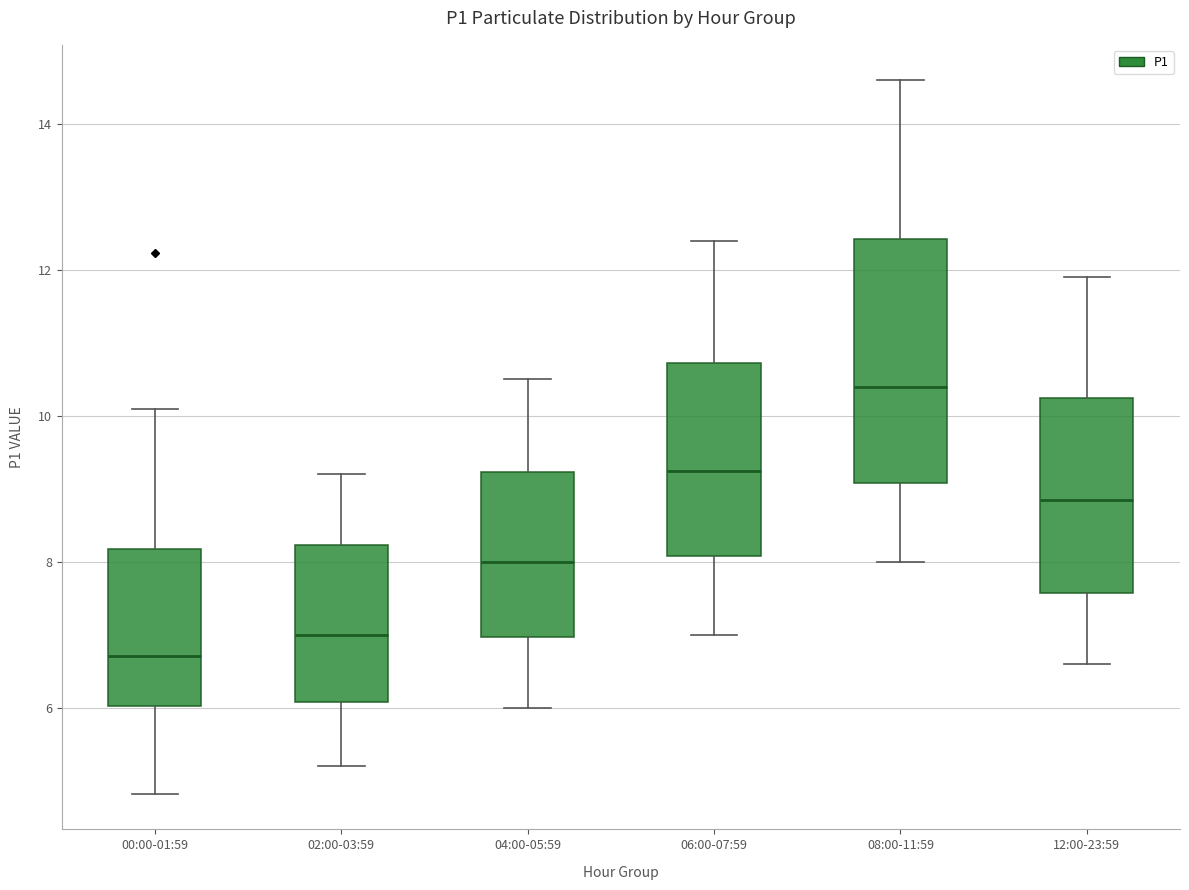

Reading left to right, read every box against the y-axis: the position of its median line, the range the box covers, and the ends of its whiskers. The values are not printed on the chart, so give them approximately, as read against the axis.

00:00-01:59: median 6.8, box 6.0 to 8.2, whiskers 4.8 to 10.2
02:00-03:59: median 7.0, box 6.0 to 8.2, whiskers 5.2 to 9.2
04:00-05:59: median 8.0, box 7.0 to 9.2, whiskers 6.0 to 10.6
06:00-07:59: median 9.2, box 8.0 to 10.8, whiskers 7.0 to 12.4
08:00-11:59: median 10.4, box 9.0 to 12.4, whiskers 8.0 to 14.6
12:00-23:59: median 8.8, box 7.6 to 10.2, whiskers 6.6 to 12.0